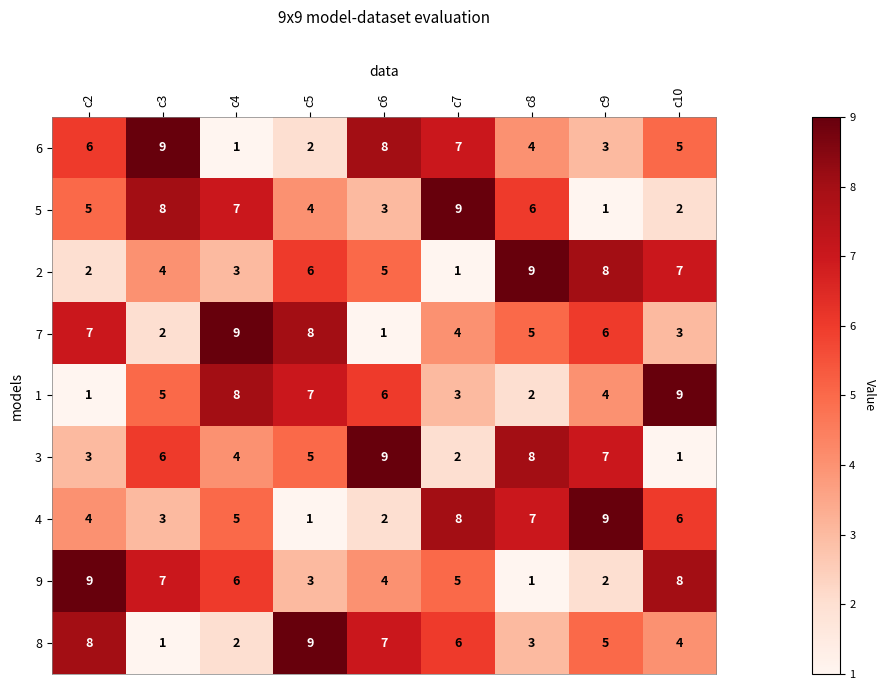

What is the difference between the maximum and minimum values in the 8 series?

8